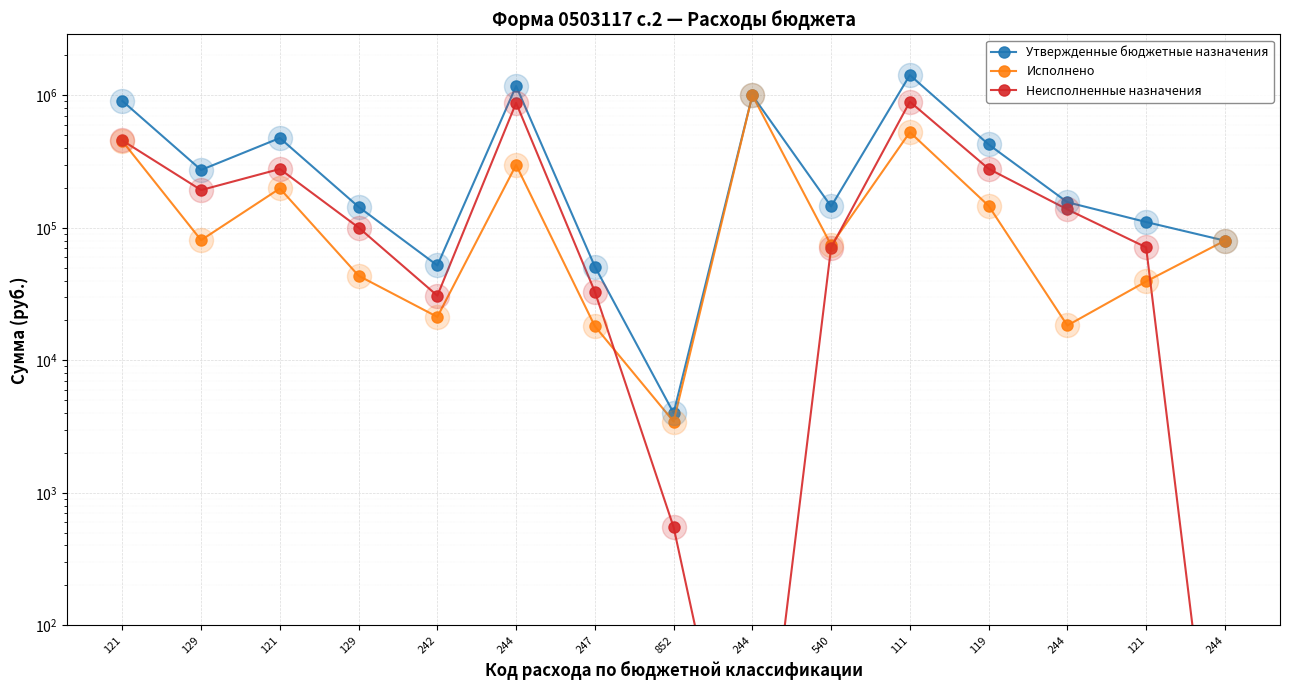

At how many categories does at least one series exceed 547710?

4